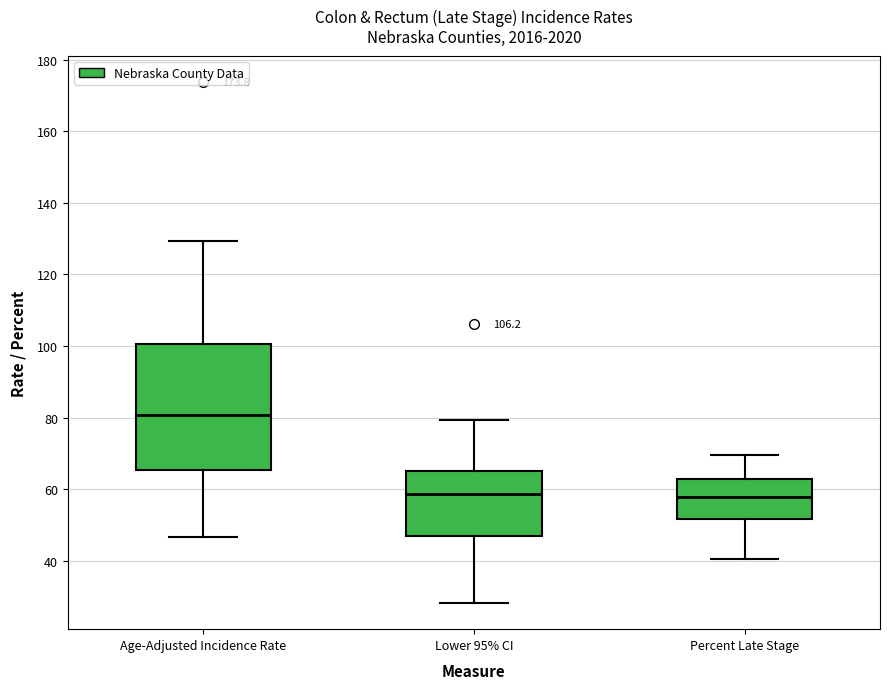

Which box has the highest median line?

Age-Adjusted Incidence Rate